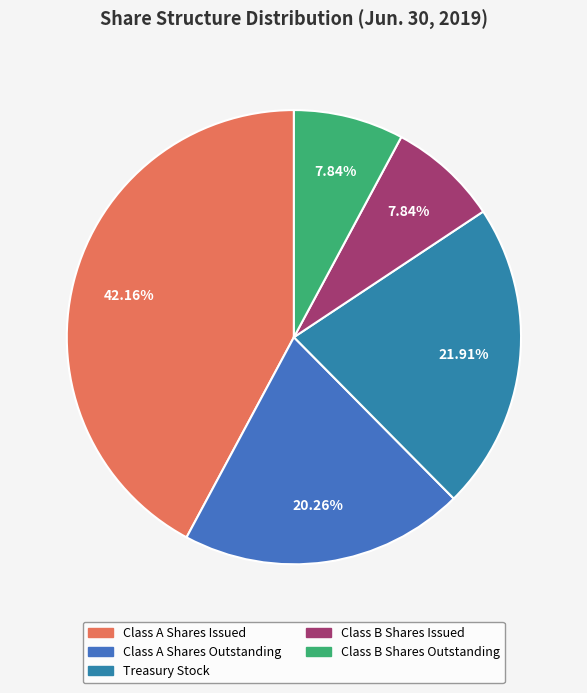

To the nearest percent, what portion does Class B Shares Outstanding represent?

8%